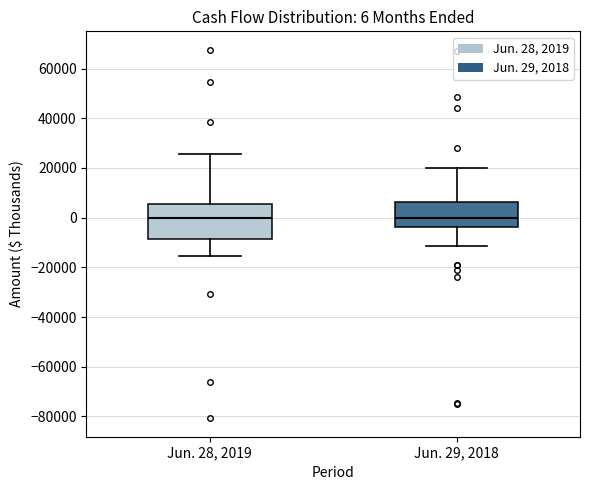

Comparing the boxes themselves (not the whiskers), which one is the tallest?

Jun. 28, 2019